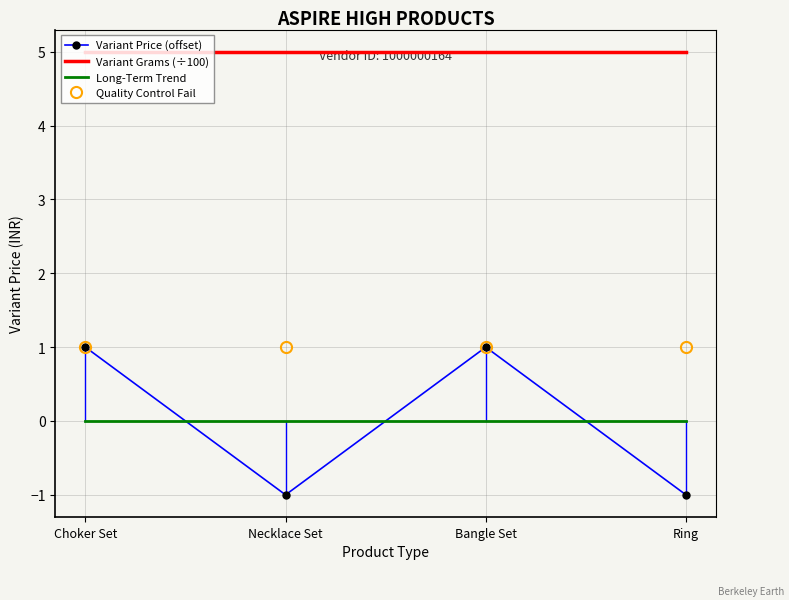

What is the sum of the Variant Grams (÷100) values at Choker Set and Bangle Set?

10